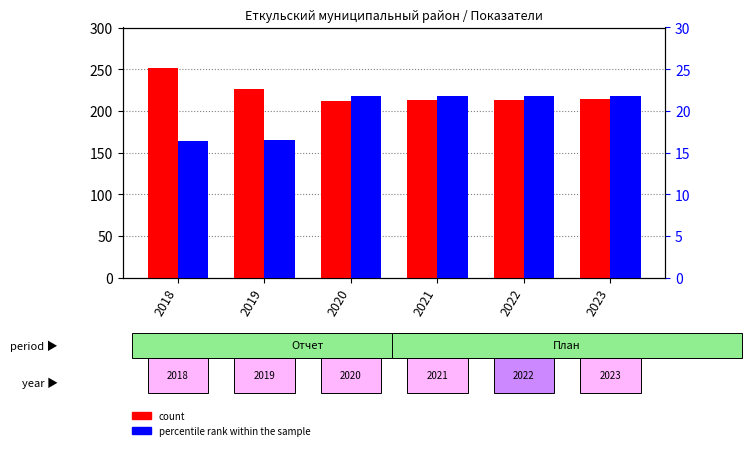

Is the value of count at 2019 greater than the value of percentile rank within the sample at 2022?

Yes